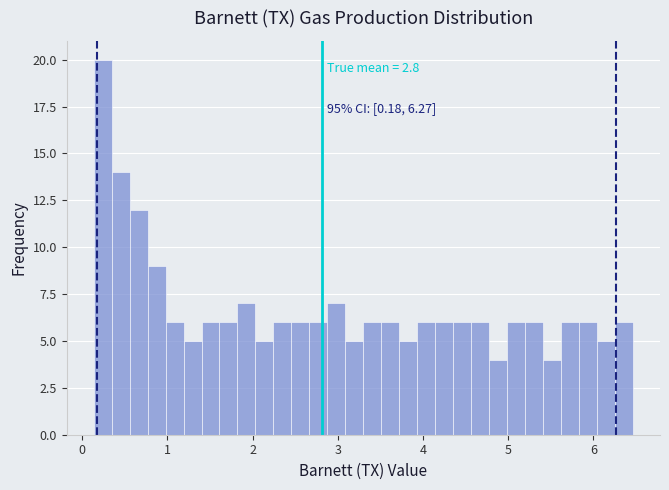

Read against the x-axis, roughly where is the centre of the tallest bar?

0.2